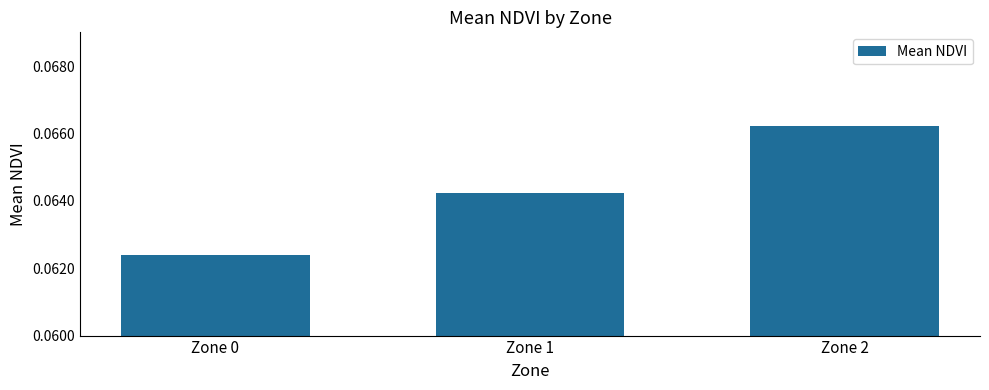

Where is the data nearest to the value 0?

Zone 0